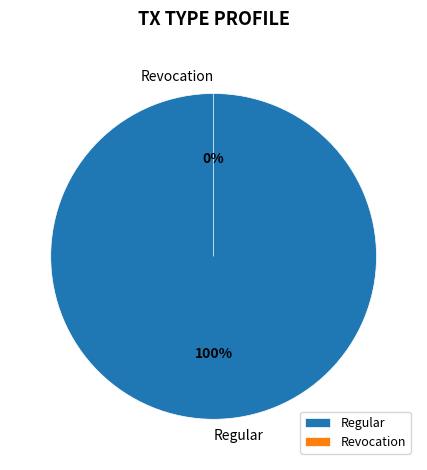

Does Regular account for over 50% of the chart?

Yes